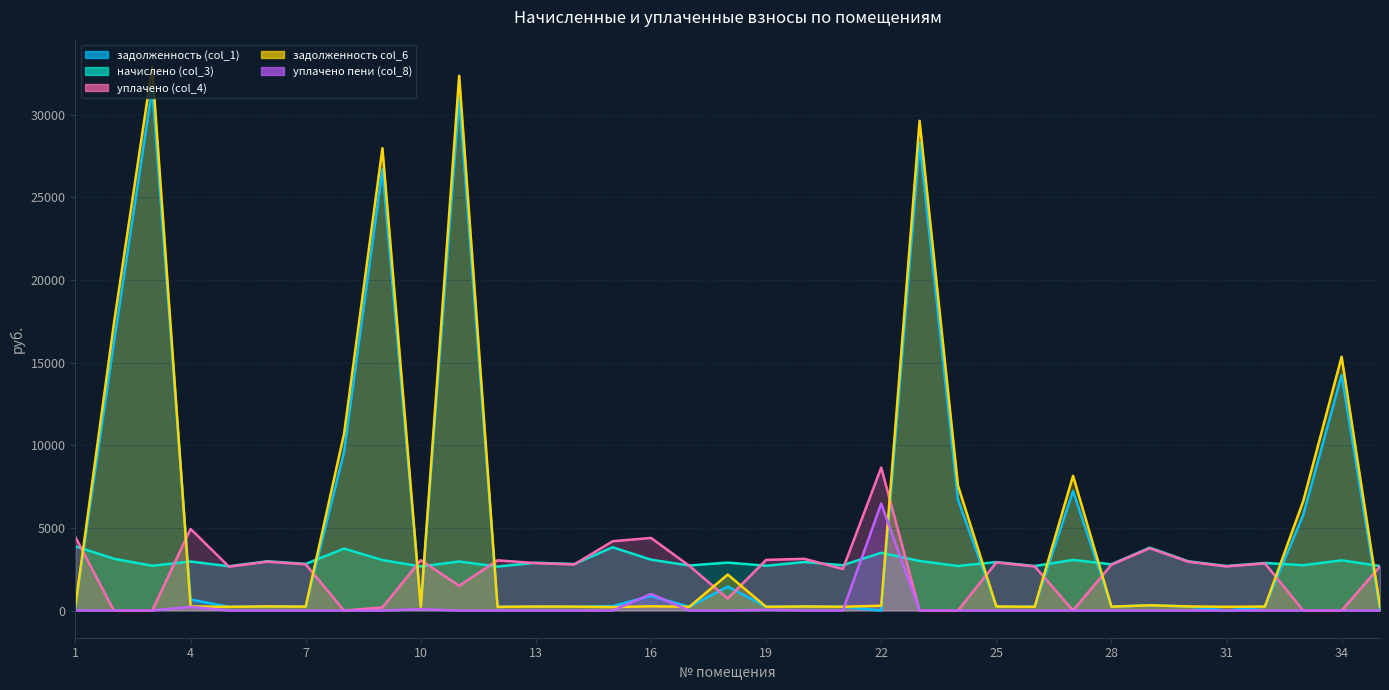

At 32, list the series in order from smallest to largest.

уплачено пени (col_8), задолженность col_6, задолженность (col_1), уплачено (col_4), начислено (col_3)